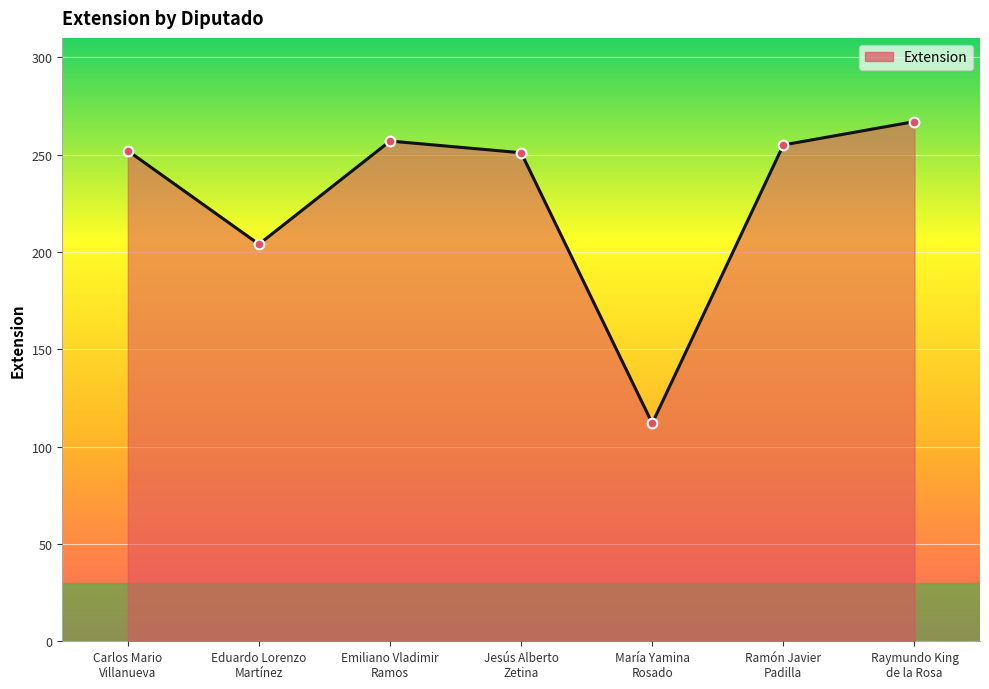

How many lines are shown in the chart?

1